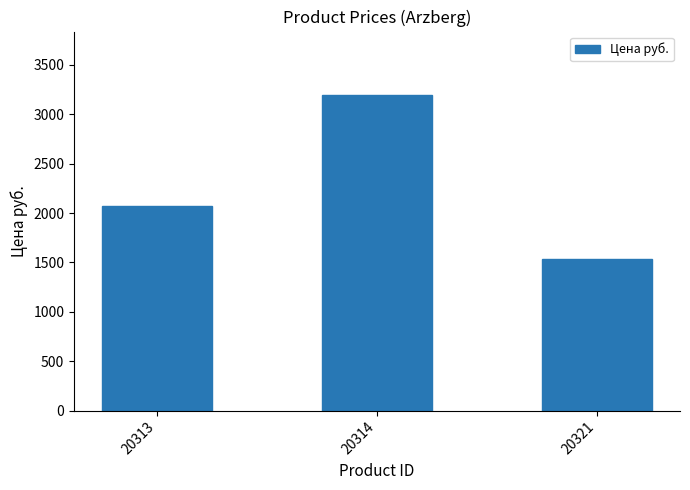

What is the sum of all values?

6798.0